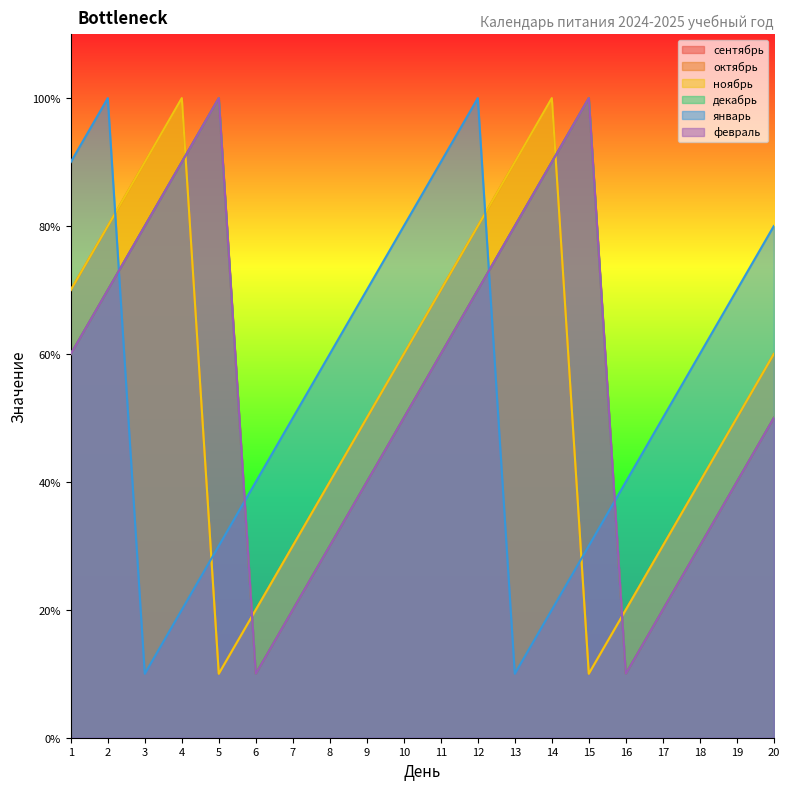

True or false: январь has more than 1 points higher than both neighbors.

True